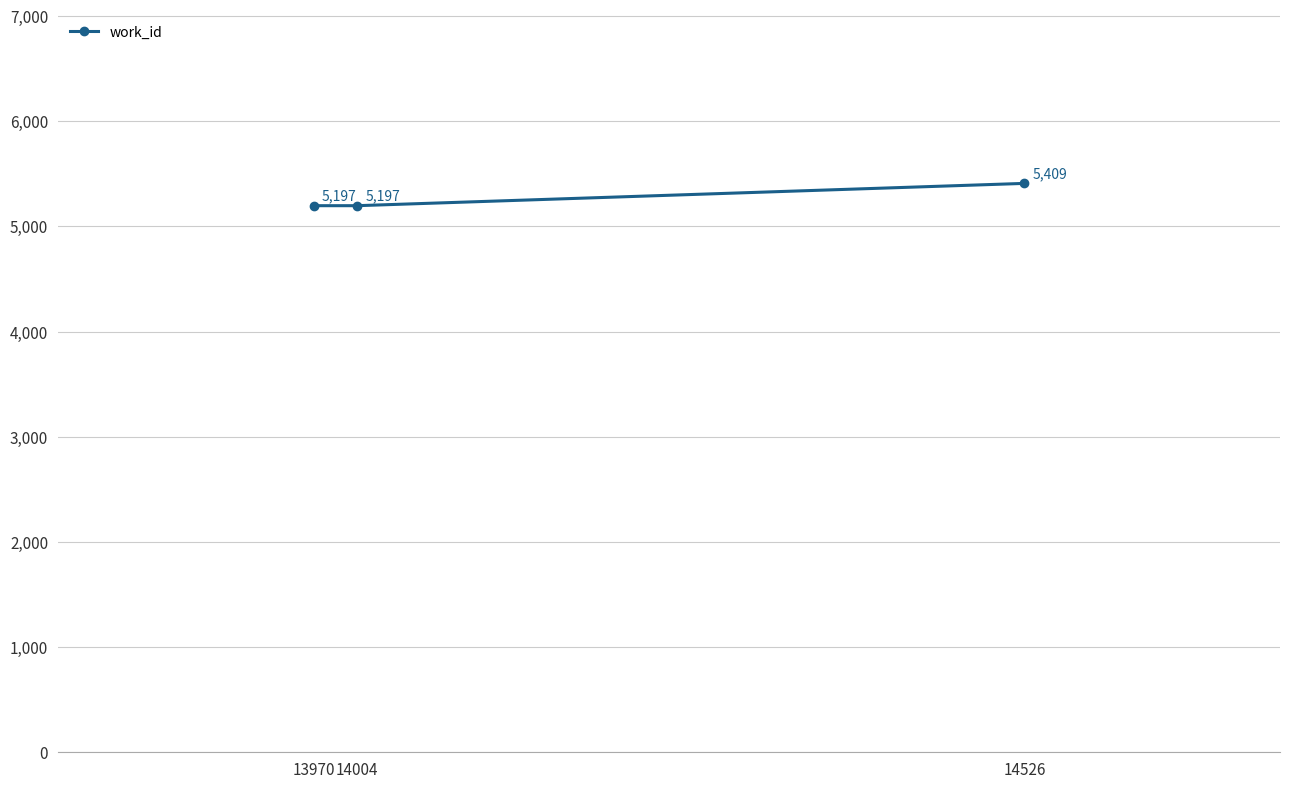

How many data points are above 5197?

1